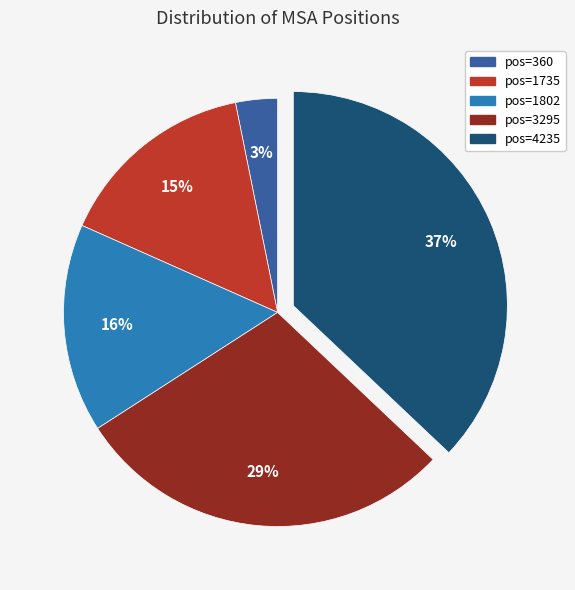

Does any single category account for the majority?

No